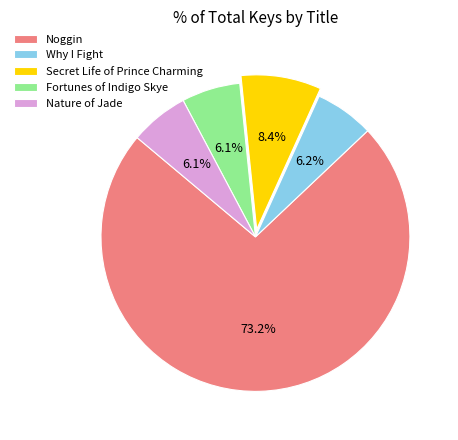

Which slice is the largest?

Noggin